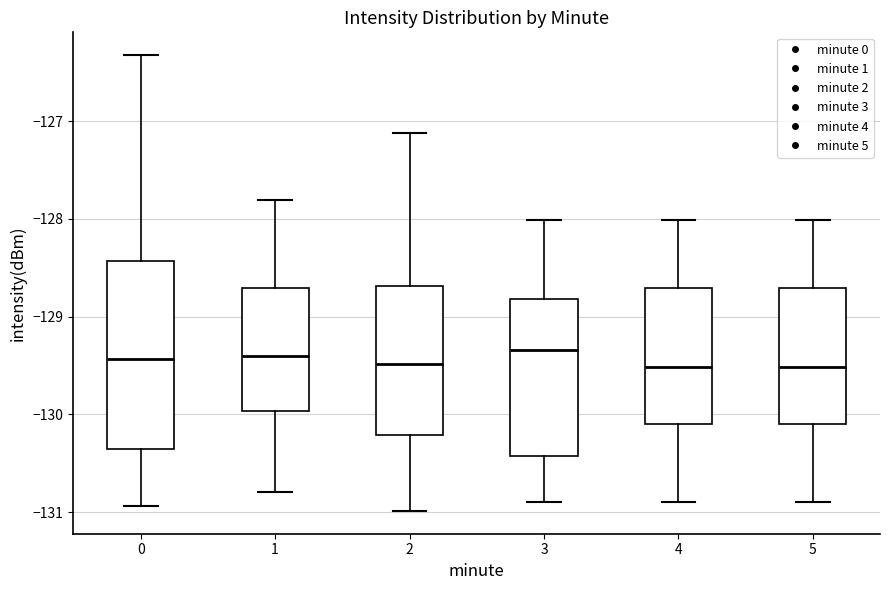

Reading left to right, read every box against the y-axis: the position of its median line, the range the box covers, and the ends of its whiskers. The values are not printed on the chart, so give them approximately, as read against the axis.

0: median -129.4, box -130.3 to -128.4, whiskers -130.9 to -126.3
1: median -129.4, box -130.0 to -128.7, whiskers -130.8 to -127.8
2: median -129.5, box -130.2 to -128.7, whiskers -131.0 to -127.1
3: median -129.3, box -130.4 to -128.8, whiskers -130.9 to -128.0
4: median -129.5, box -130.1 to -128.7, whiskers -130.9 to -128.0
5: median -129.5, box -130.1 to -128.7, whiskers -130.9 to -128.0